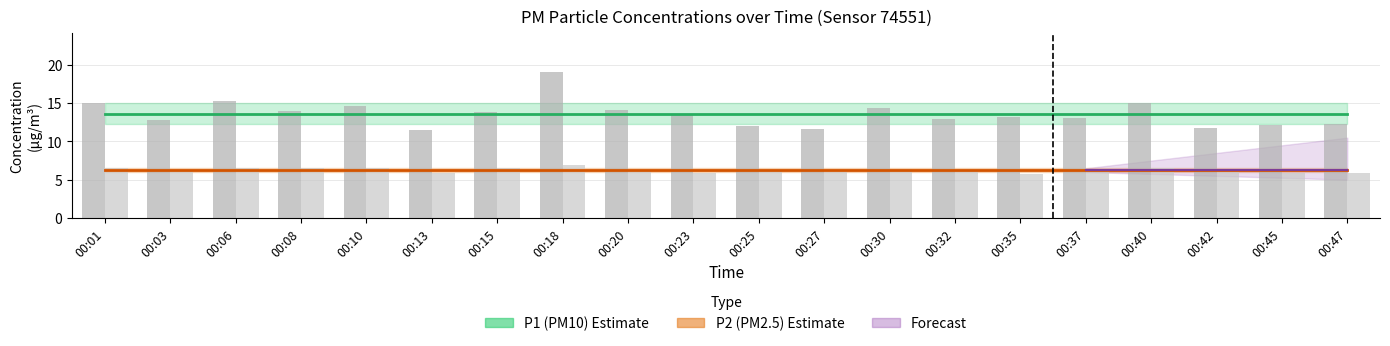

What is the sum of all P1 values?

272.0